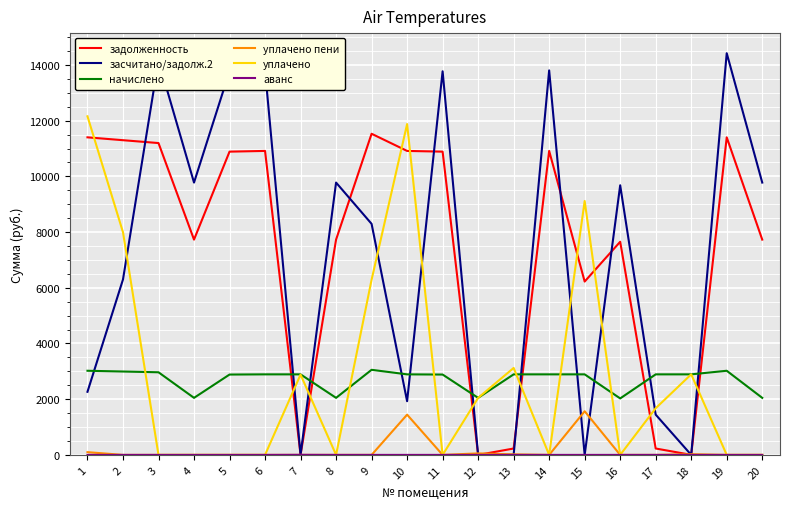

How many interior local peaks does the засчитано/задолж.2 series have?

7